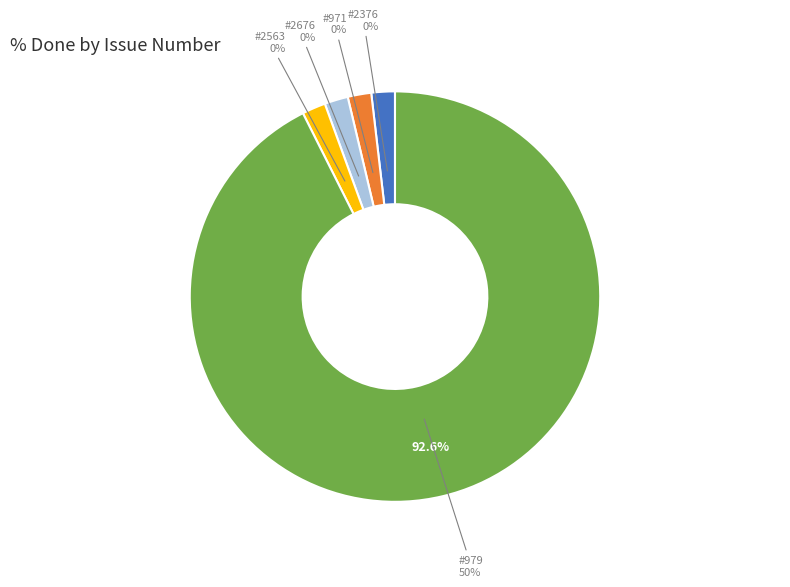

Which slice is the largest?

#979